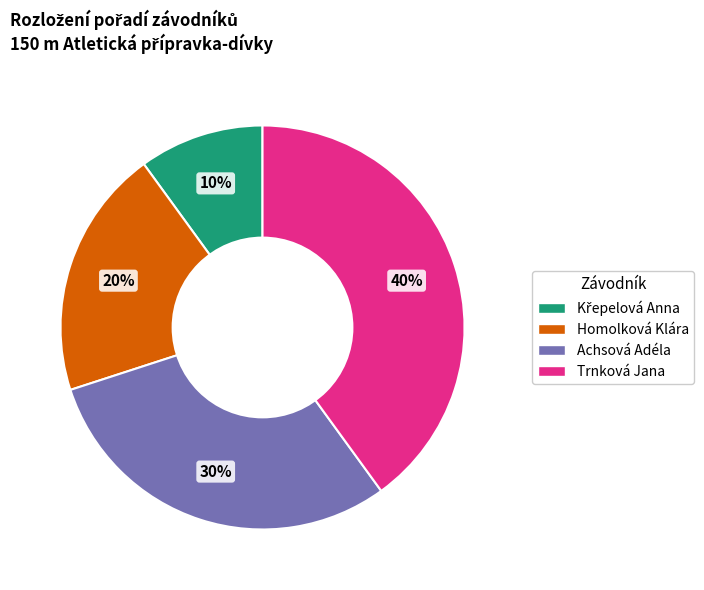

What is the largest slice in the pie chart?

Trnková Jana